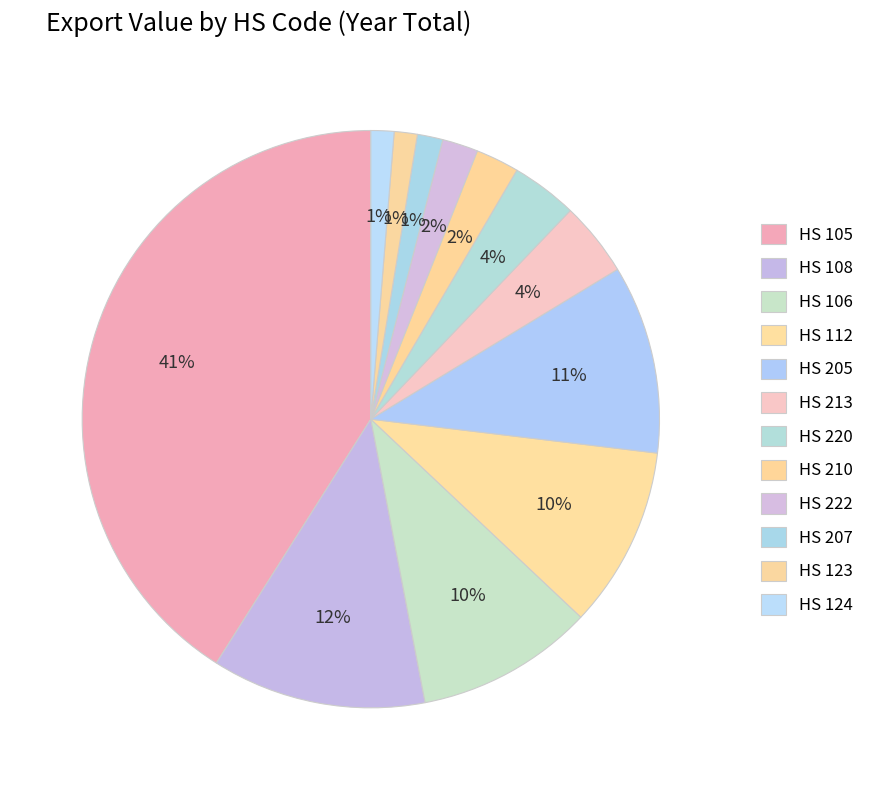

Count the number of slices in the pie.

12